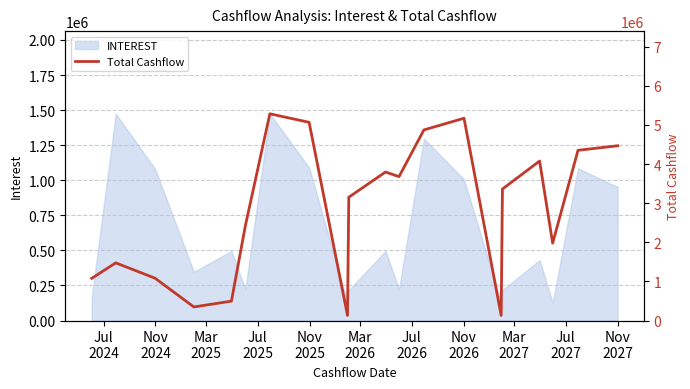

What is the highest value of the INTEREST series?

1473706.4